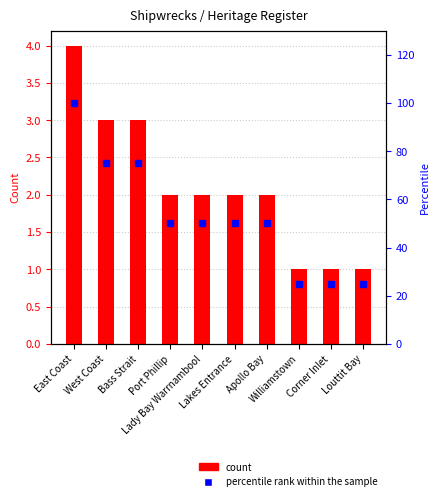

How many groups of bars are there?

10